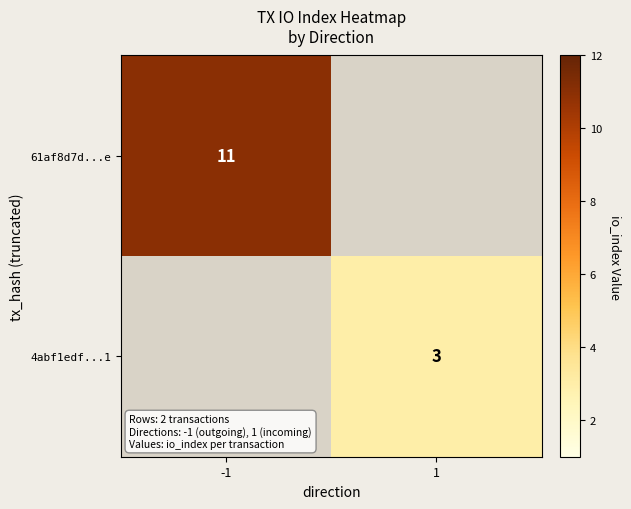

At which category is the sum across all series the highest?

-1